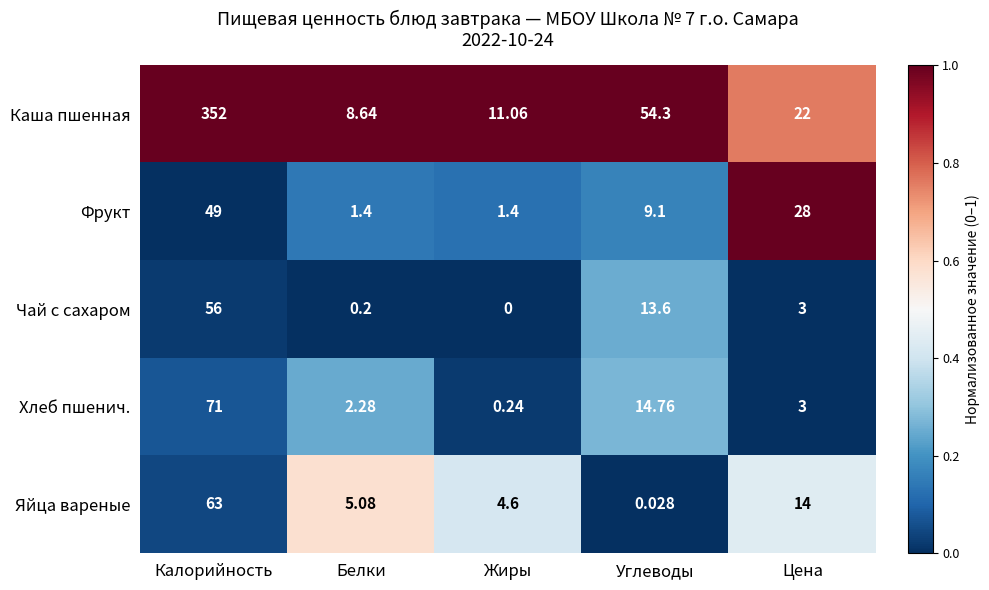

What is the difference between the highest and lowest values at Белки?

8.4